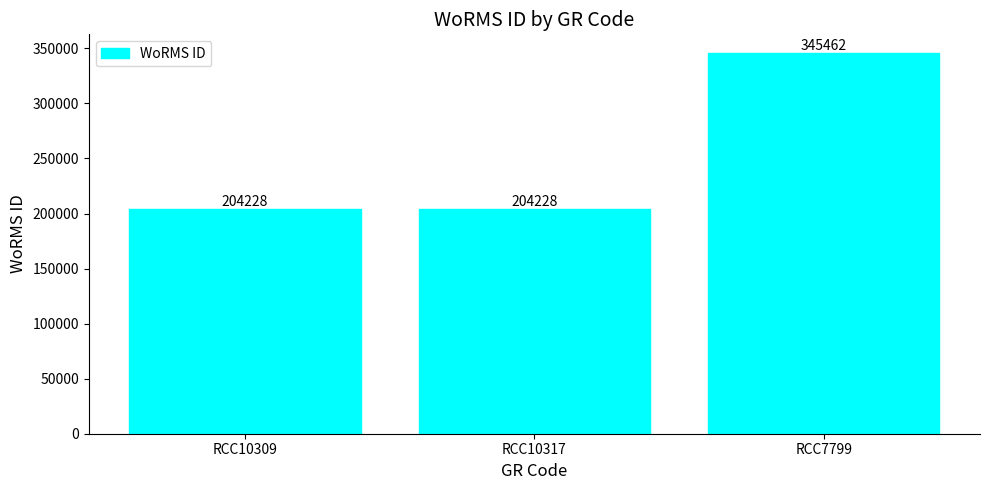

Reading left to right, list all the values displayed in this chart.

204228	204228	345462